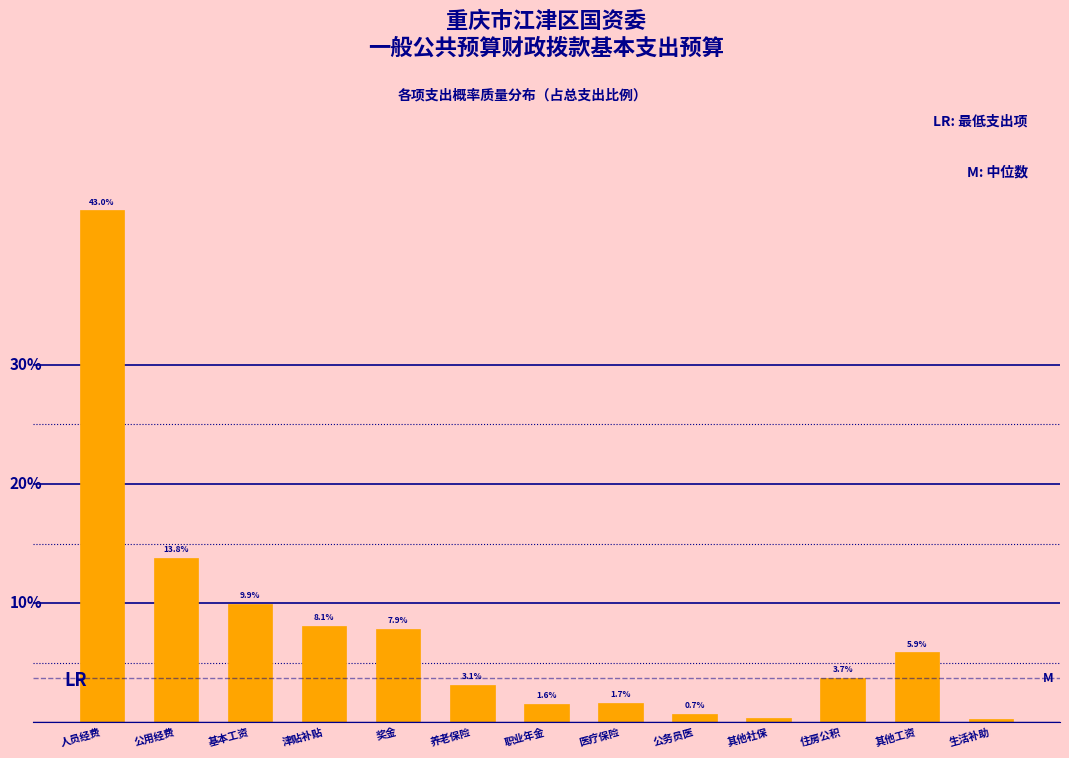

List the labels in order of value, smallest first.

生活补助, 其他社保, 公务员医, 职业年金, 医疗保险, 养老保险, 住房公积, 其他工资, 奖金, 津贴补贴, 基本工资, 公用经费, 人员经费